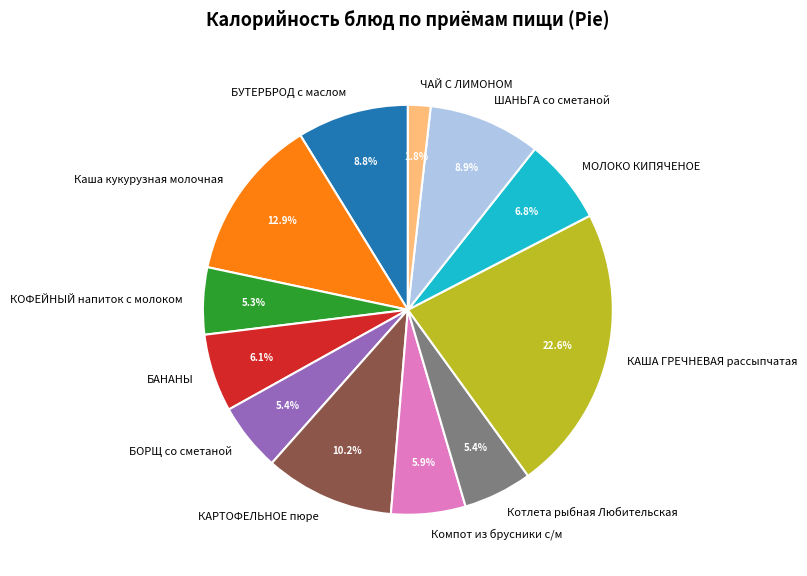

What percentage is NOT represented by ЧАЙ С ЛИМОНОМ?

98.2%